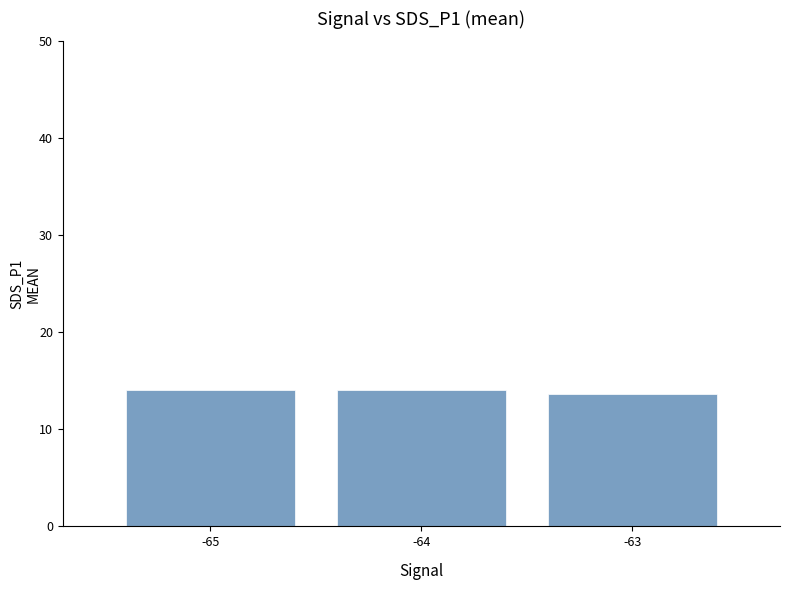

Does the chart contain any negative values?

No